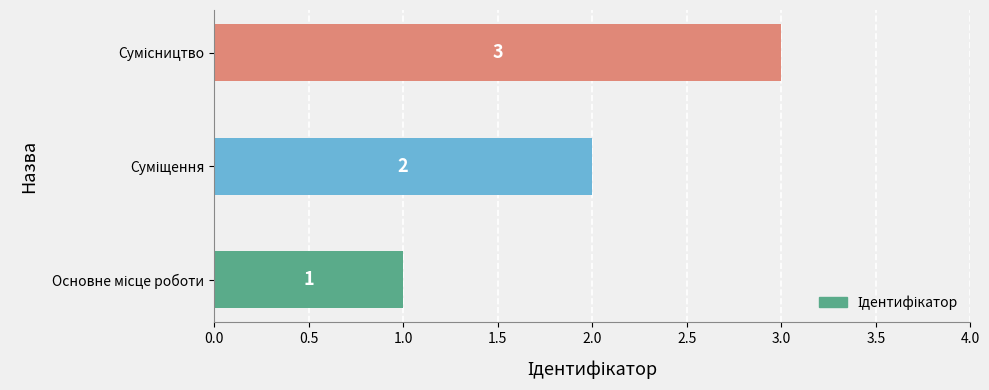

Count the number of categories in the chart.

3